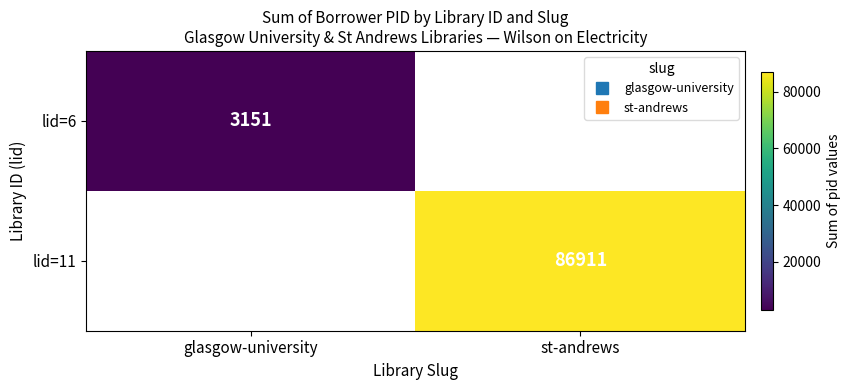

At which label does lid=6 reach its minimum?

glasgow-university